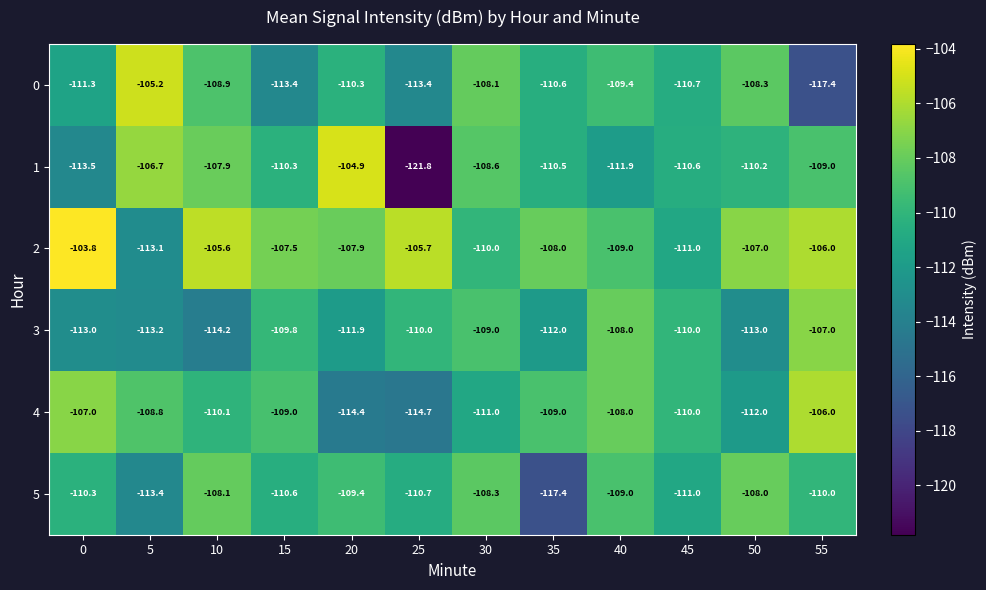

The value of 5 at 20 is -109.4. True or false?

True